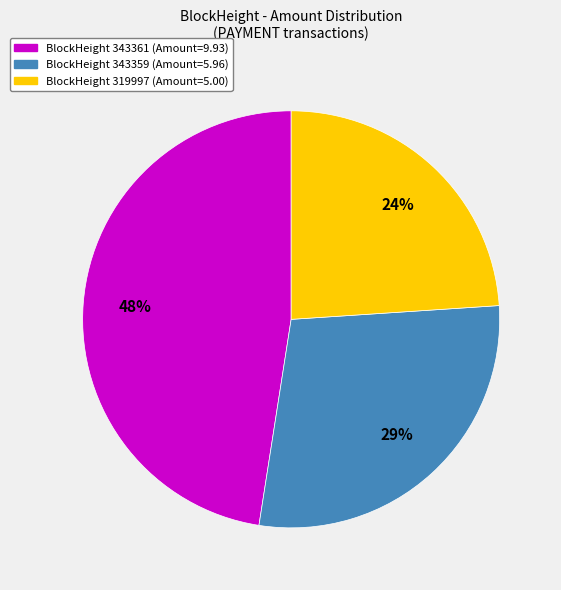

To the nearest percent, what is the average slice percentage?

33%